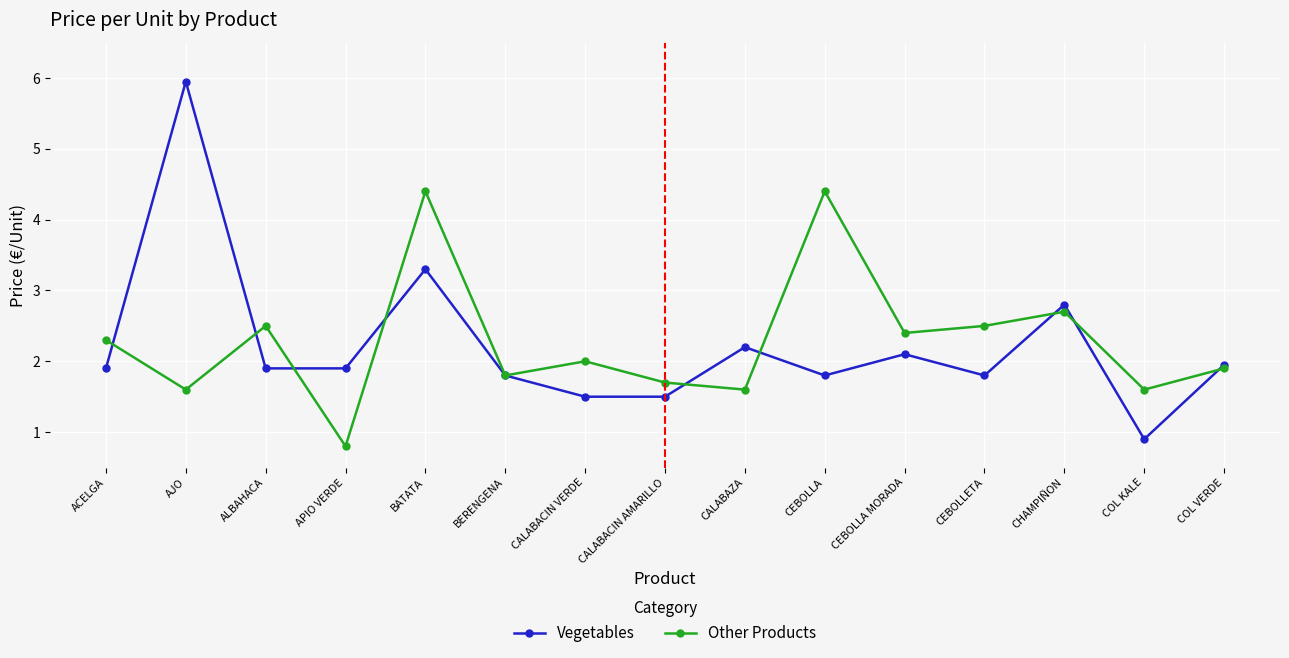

Which series has the largest total across all categories?

Other Products